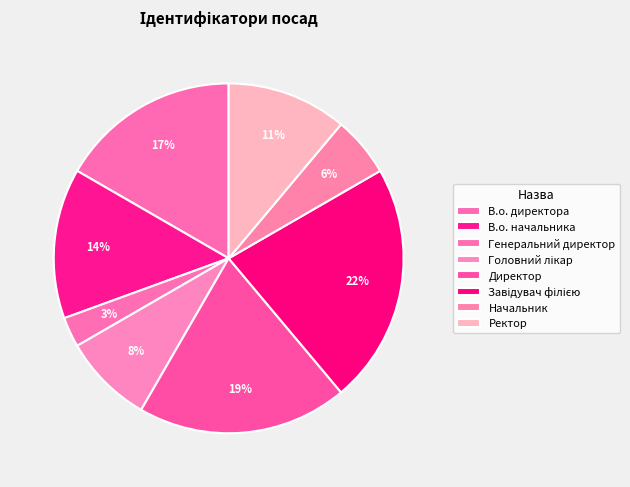

What percentage is the В.о. директора slice, to the nearest percent?

17%